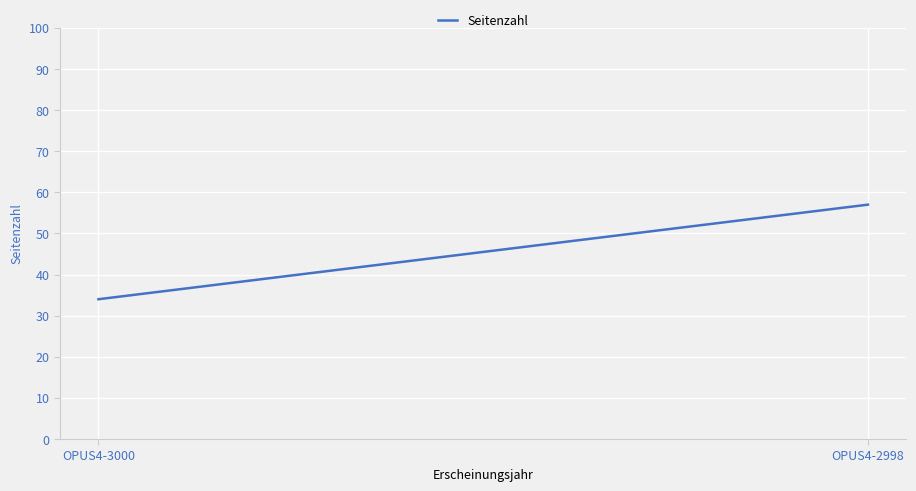

At which label is the value closest to 45?

OPUS4-3000